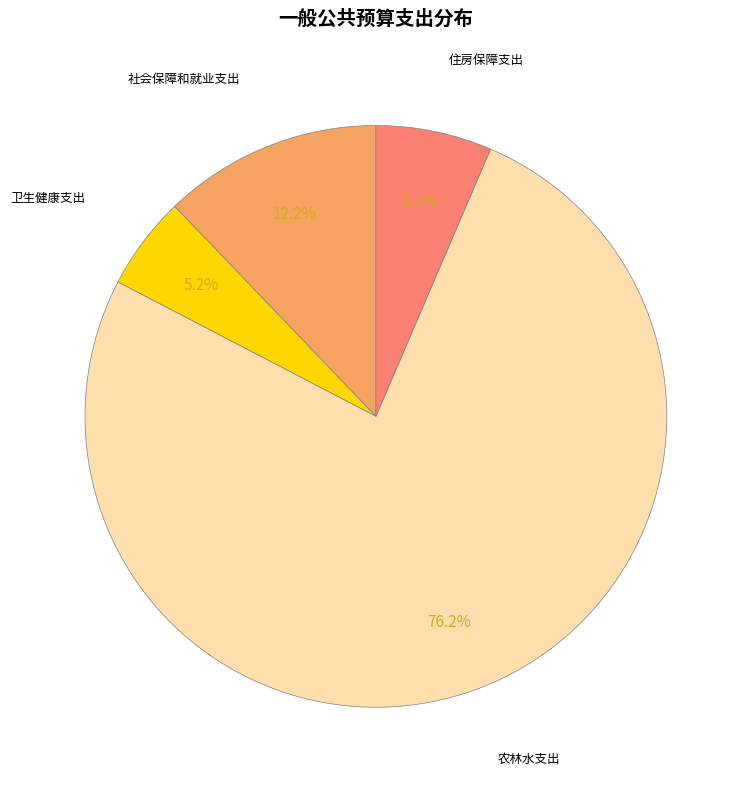

Is there any slice that represents more than half of the pie?

Yes